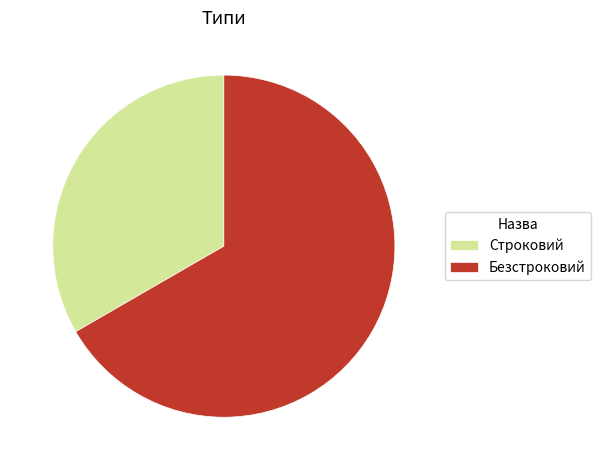

Is there a majority slice in this chart?

Yes